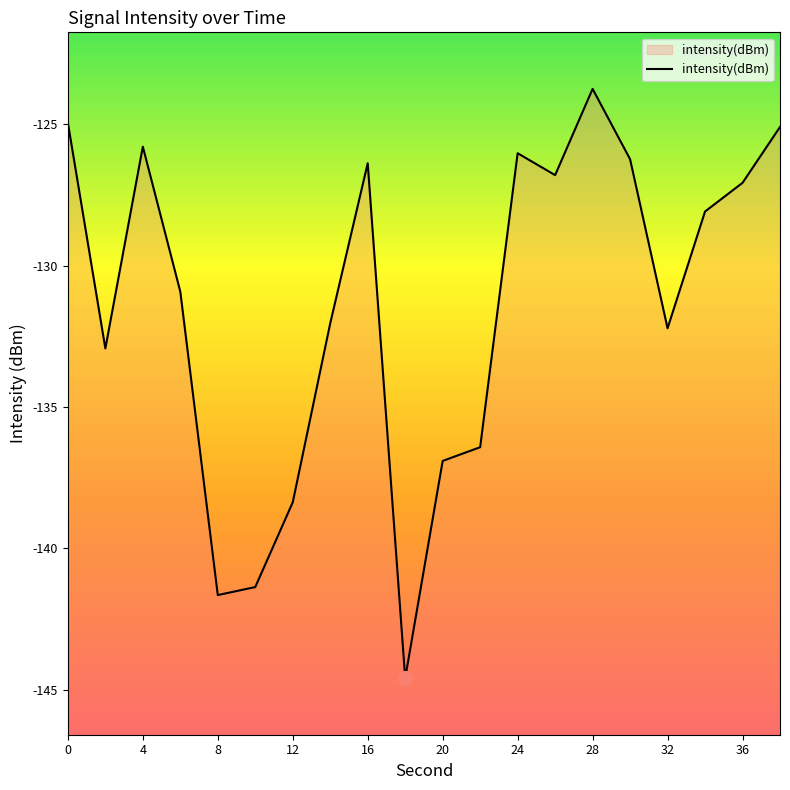

What is the difference between the maximum and second lowest values?

17.9